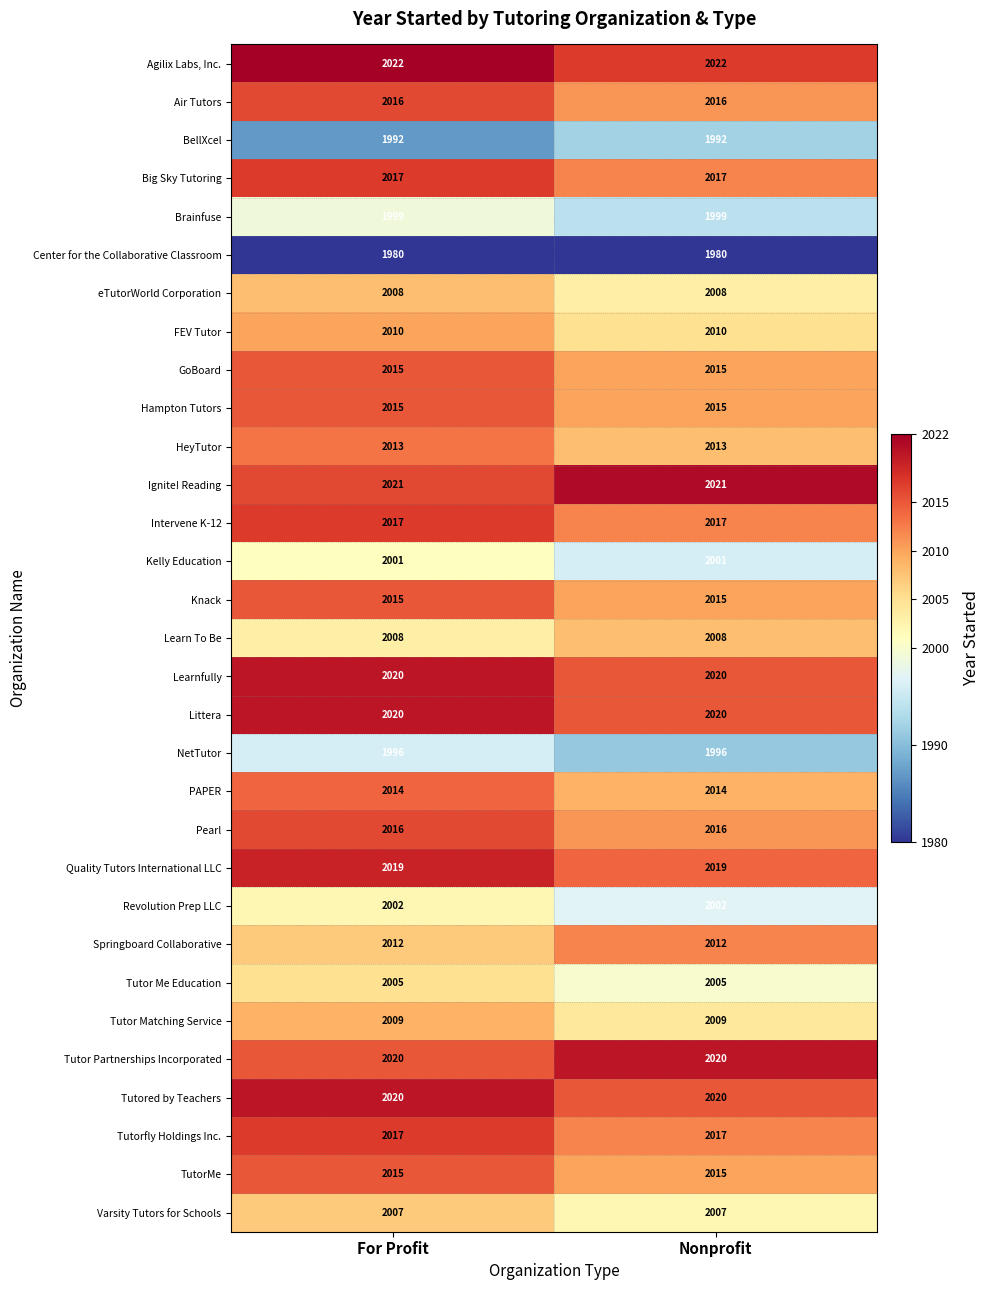

True or false: Pearl has a value of 2689 at Nonprofit.

False